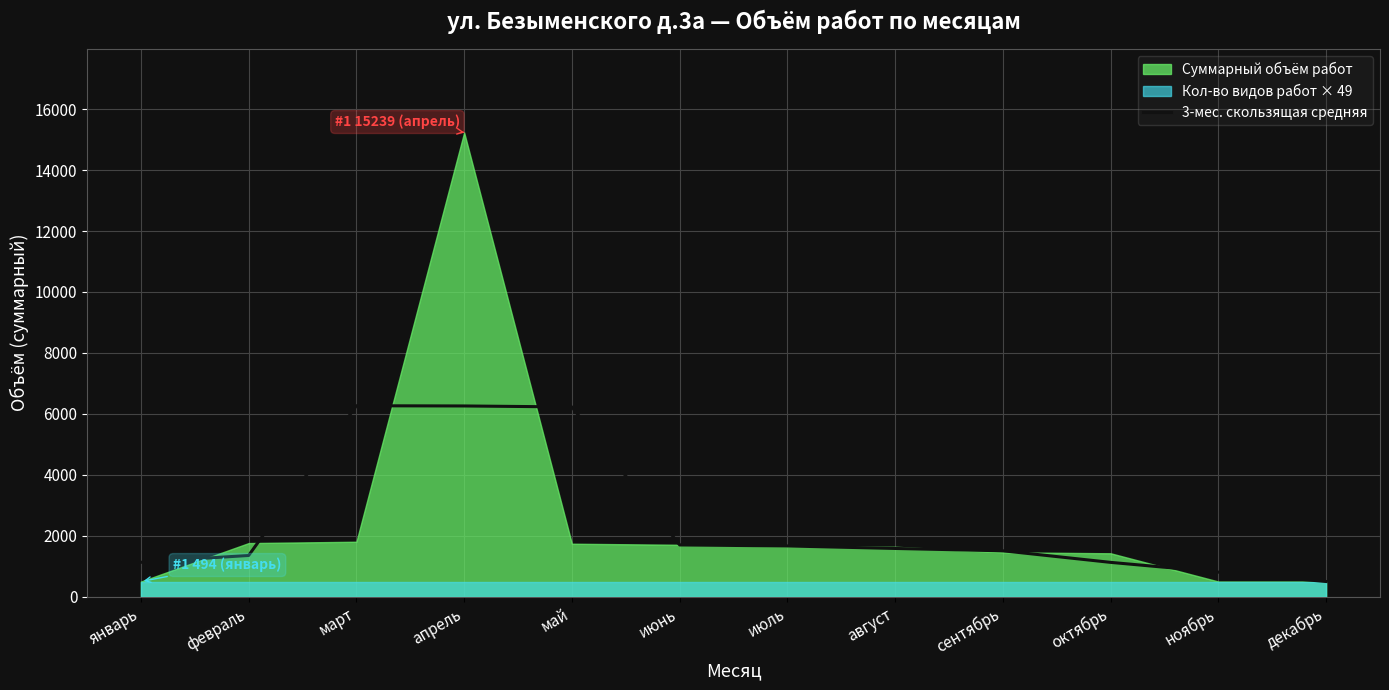

At which label is the value closest to 3379?

июнь